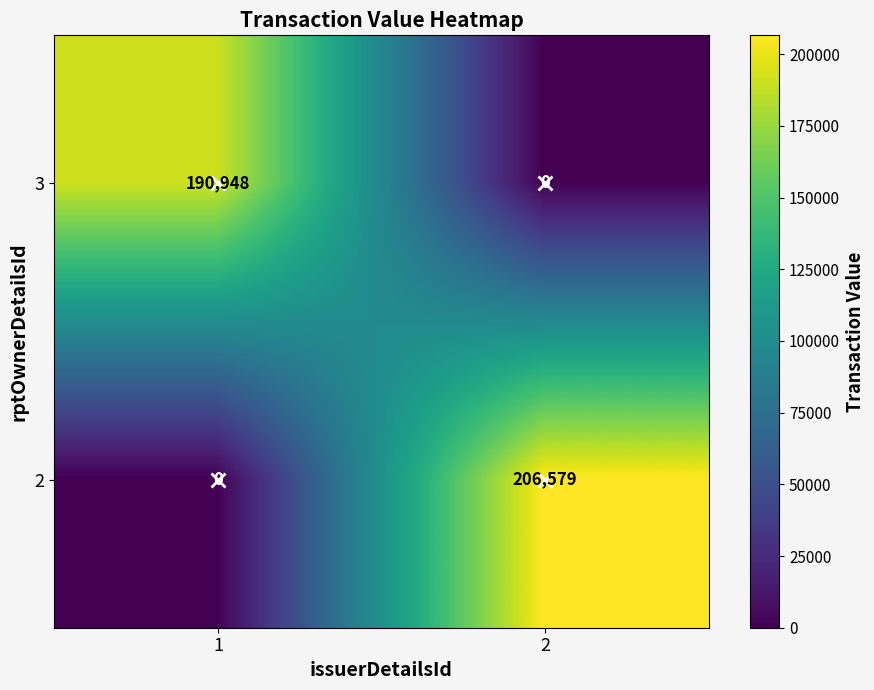

Which series has the largest range (max minus min)?

2